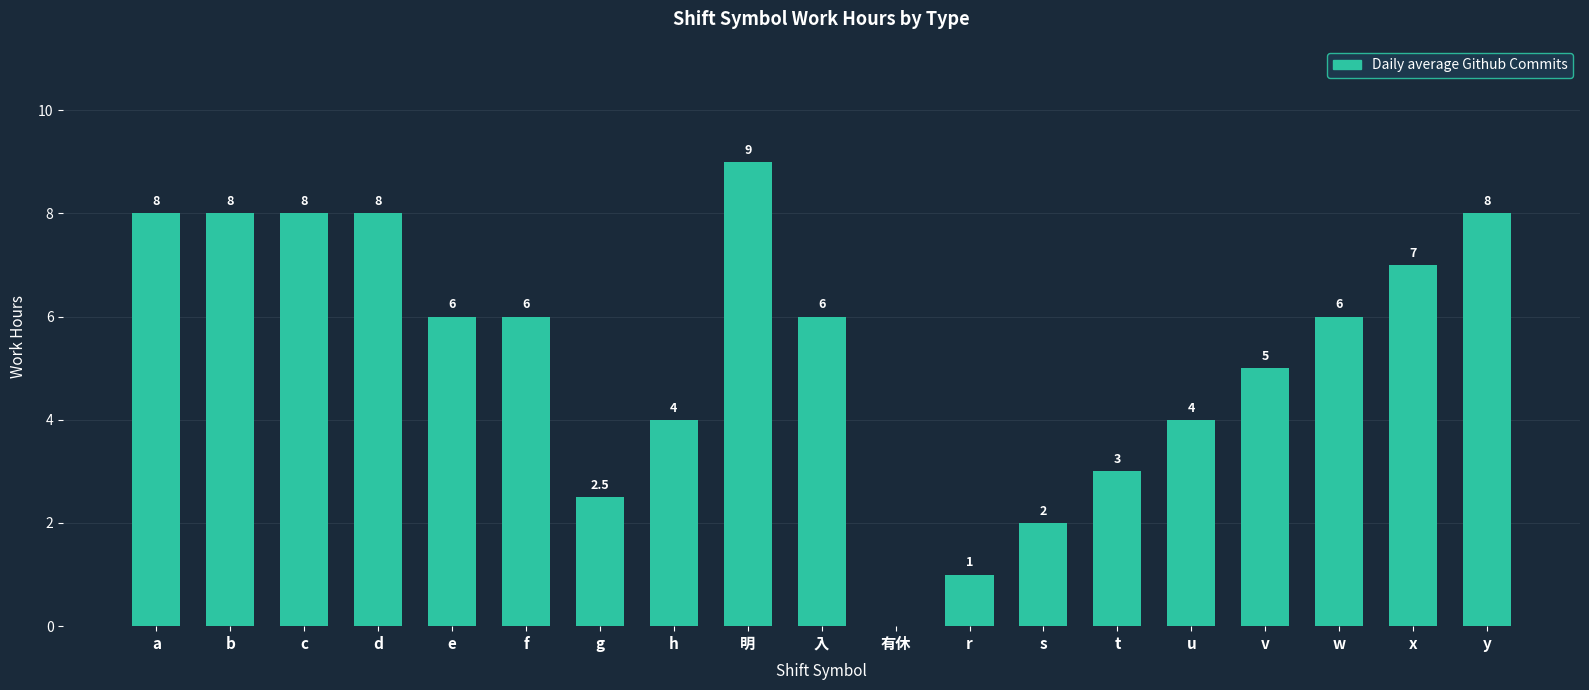

What is the sum of the values at 有休 and 明?

9.0